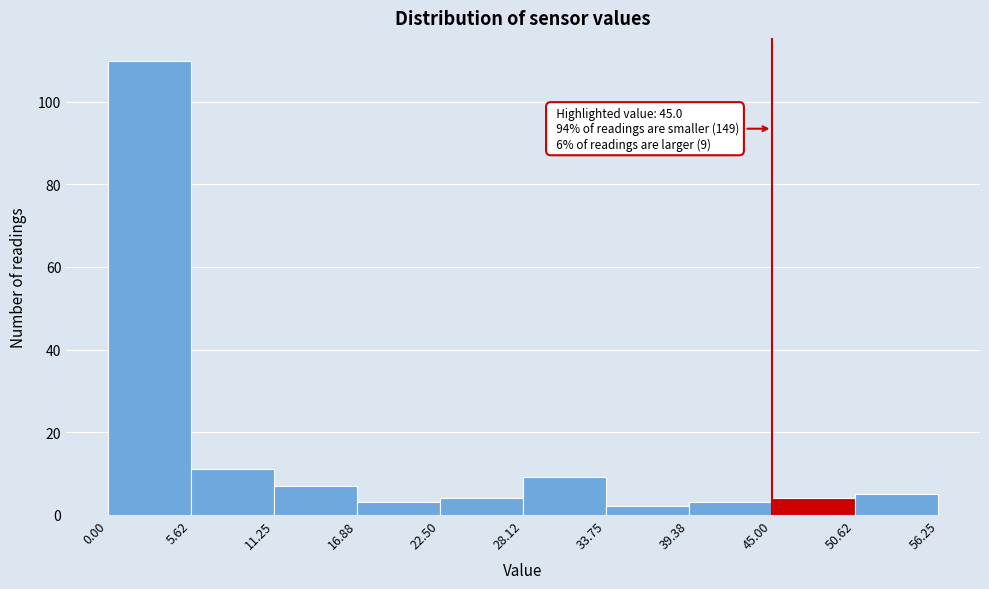

Over which range of the x-axis is the bar tallest?

0.00 to 5.62